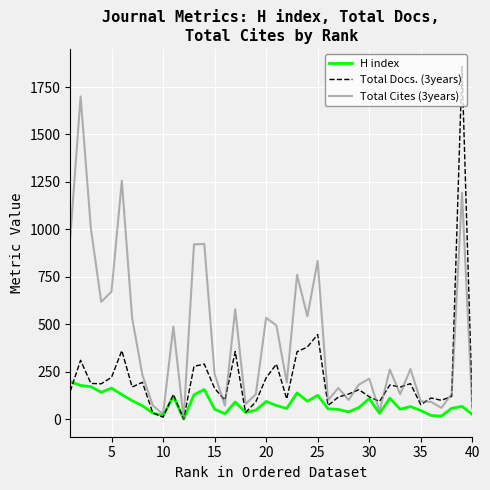

Rank the series by their average value, from lowest to highest.

H index, Total Docs. (3years), Total Cites (3years)